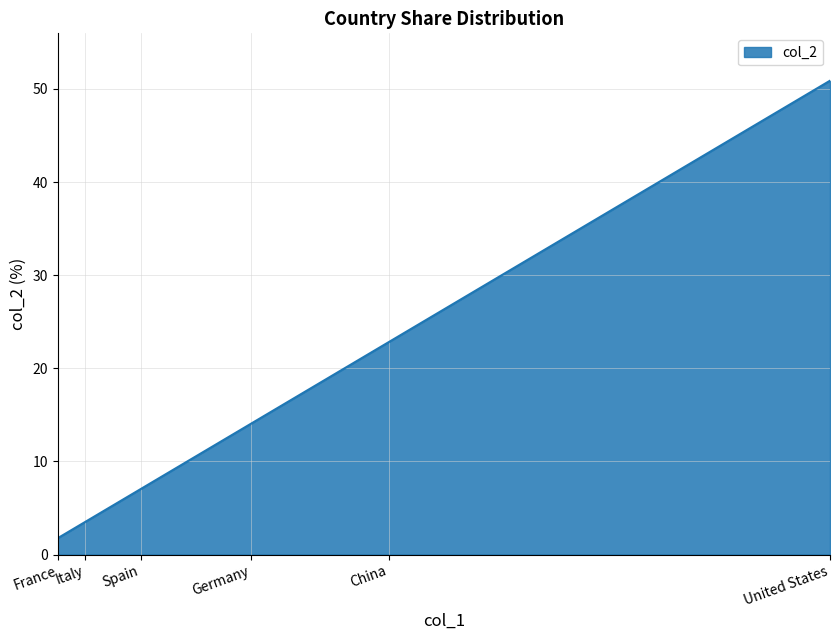

How many lines are shown in the chart?

1